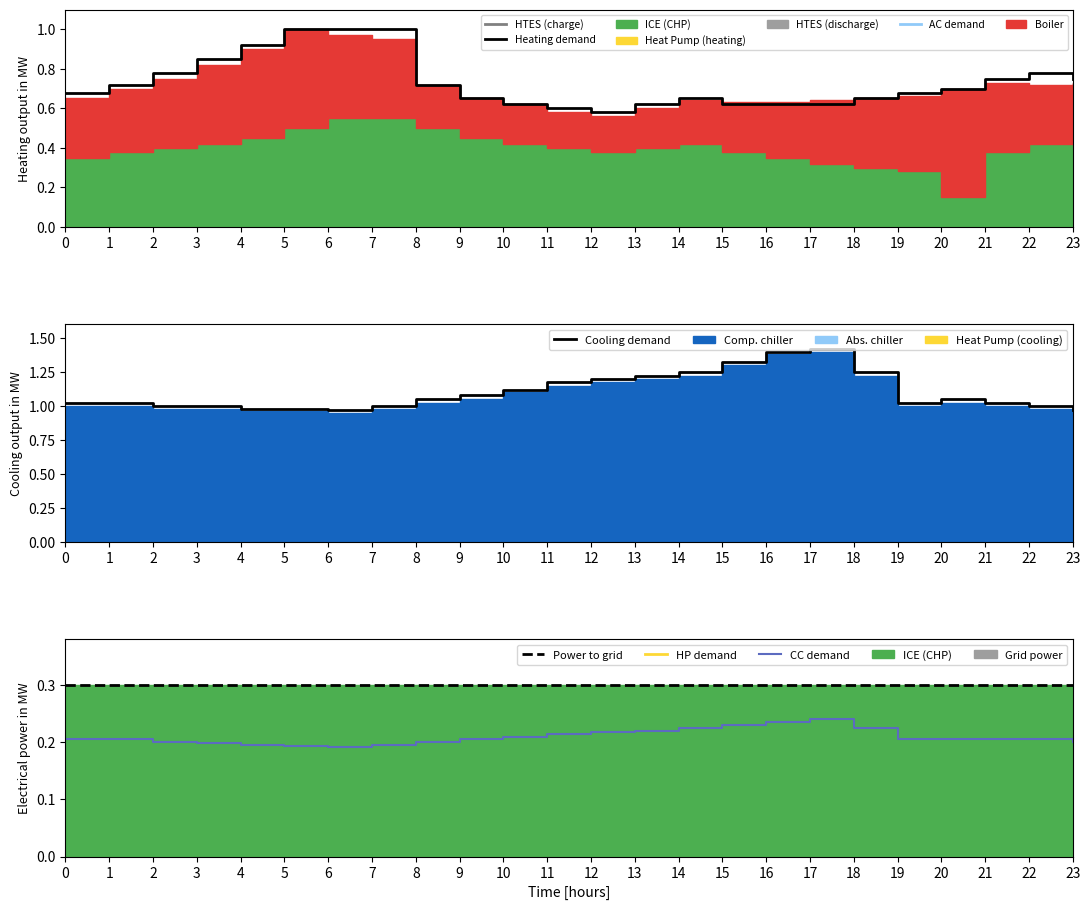

True or false: Power to grid has a value of 0.5 at 12.

False